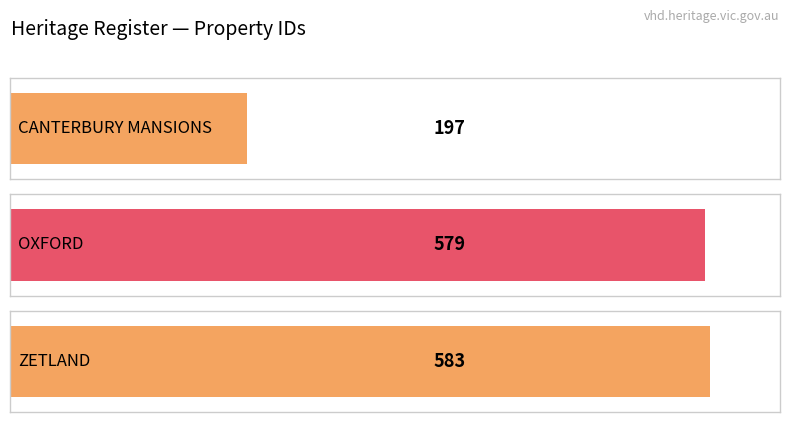

At which label does the data first exceed 579?

ZETLAND